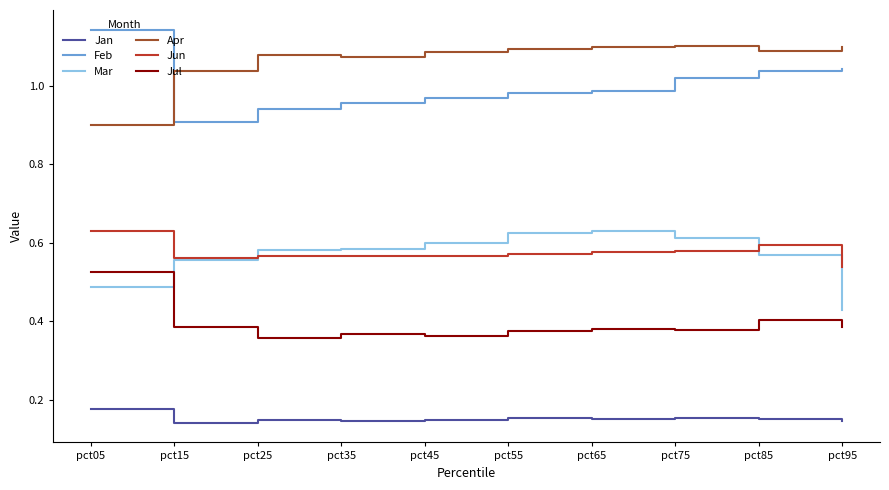

Which category has the highest value in the Feb series?

pct05